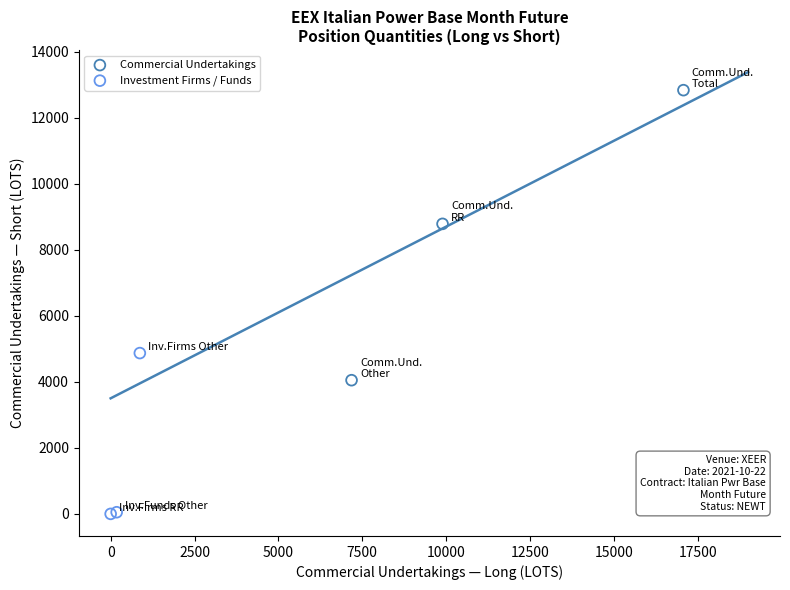

Which series reaches the maximum Y coordinate?

Commercial Undertakings